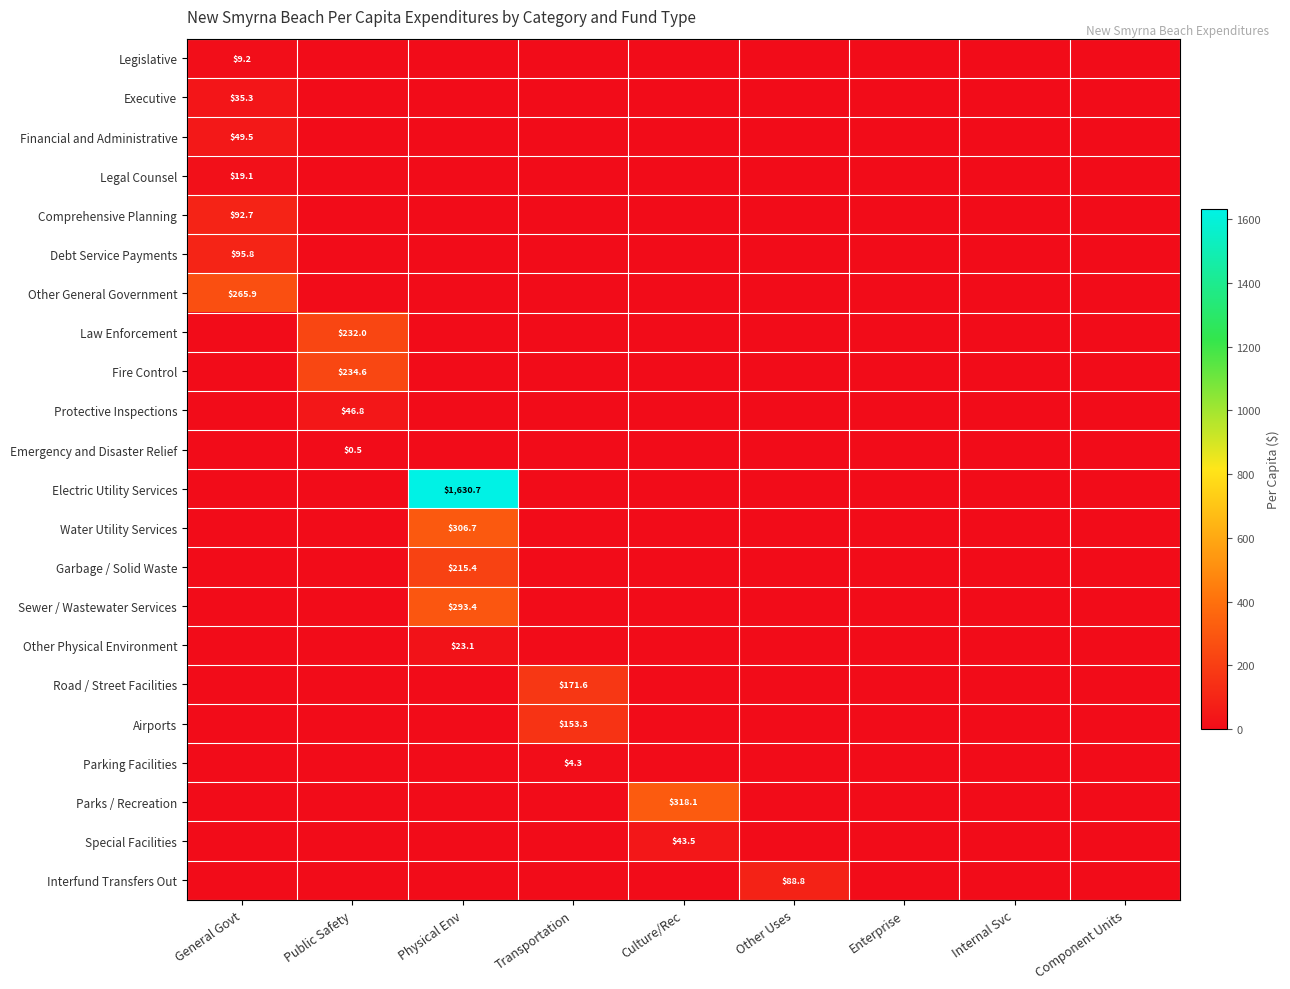

At which category does the chart reach its peak across all series?

Physical Env